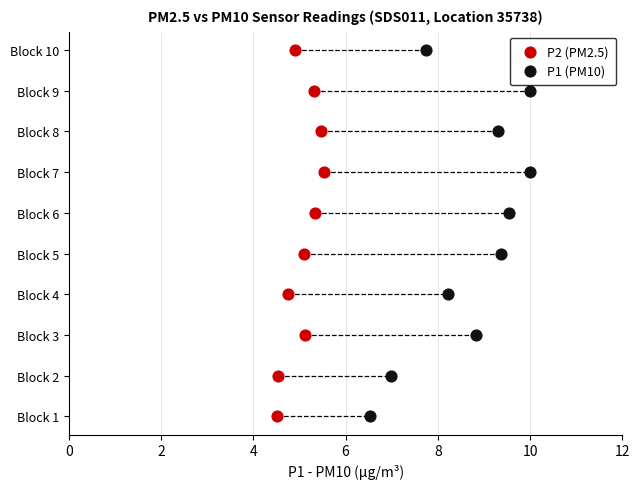

What are all the series names shown in the legend?

P2 (PM2.5), P1 (PM10)